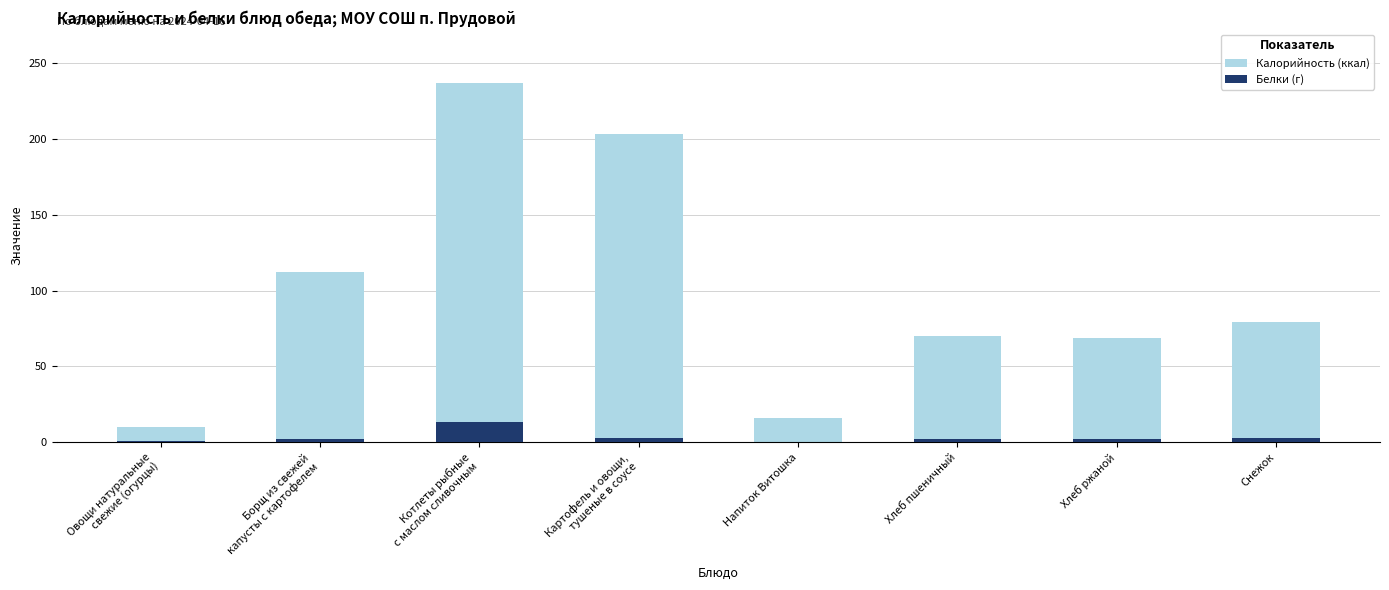

What is the label of the 5th bar from the right?

Картофель и овощи,
тушеные в соусе